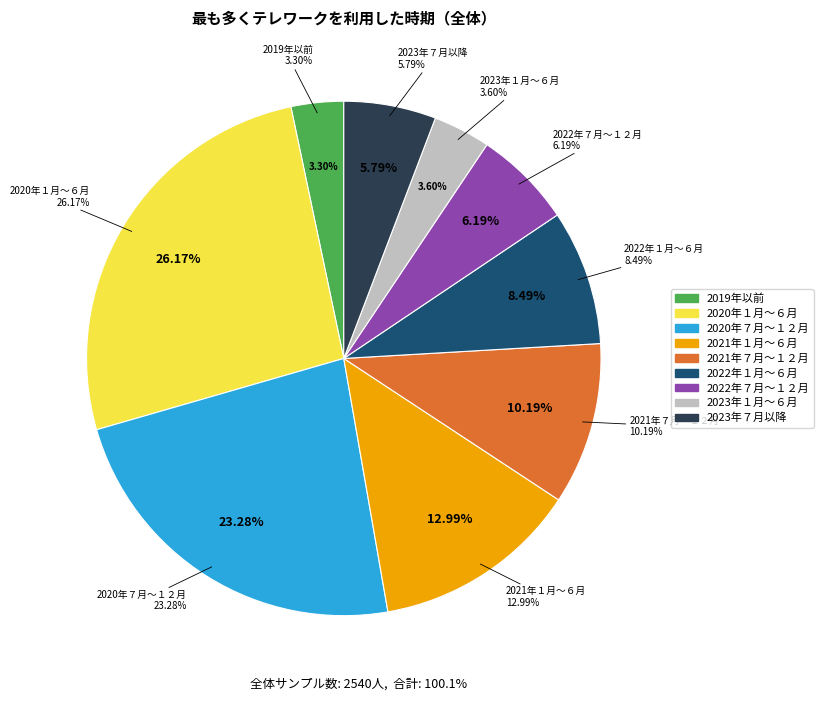

Between 2022年７月～１２月 and 2022年１月～６月, which is larger?

2022年１月～６月